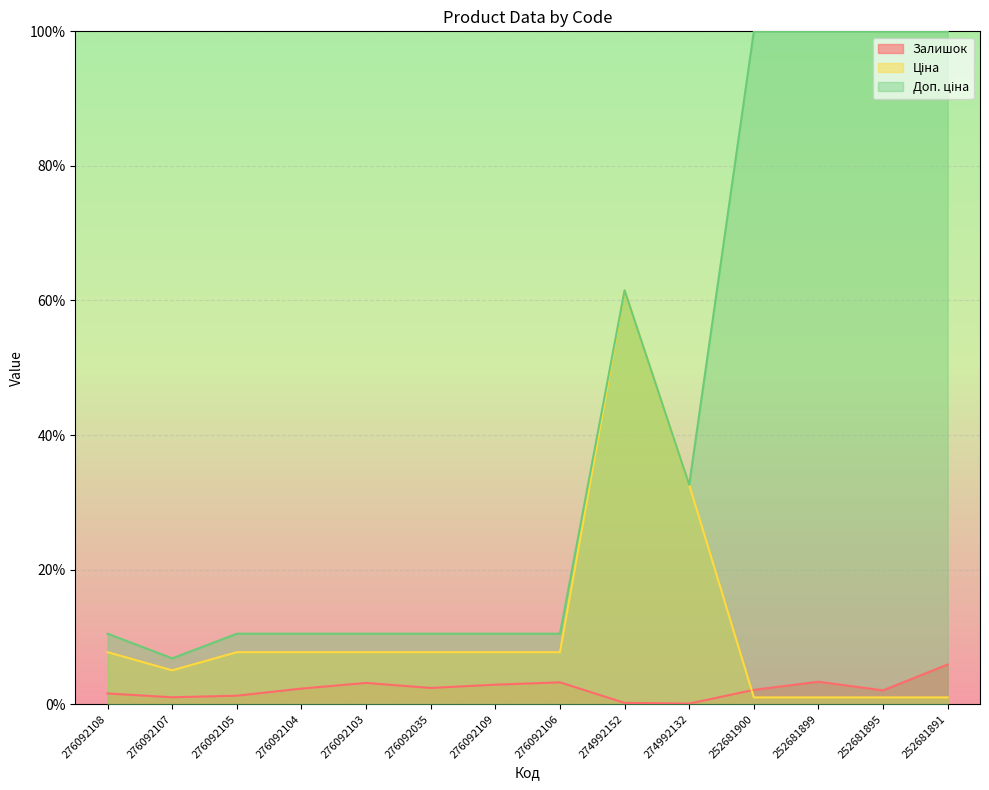

At which category does Доп. ціна reach its first local peak?

274992152